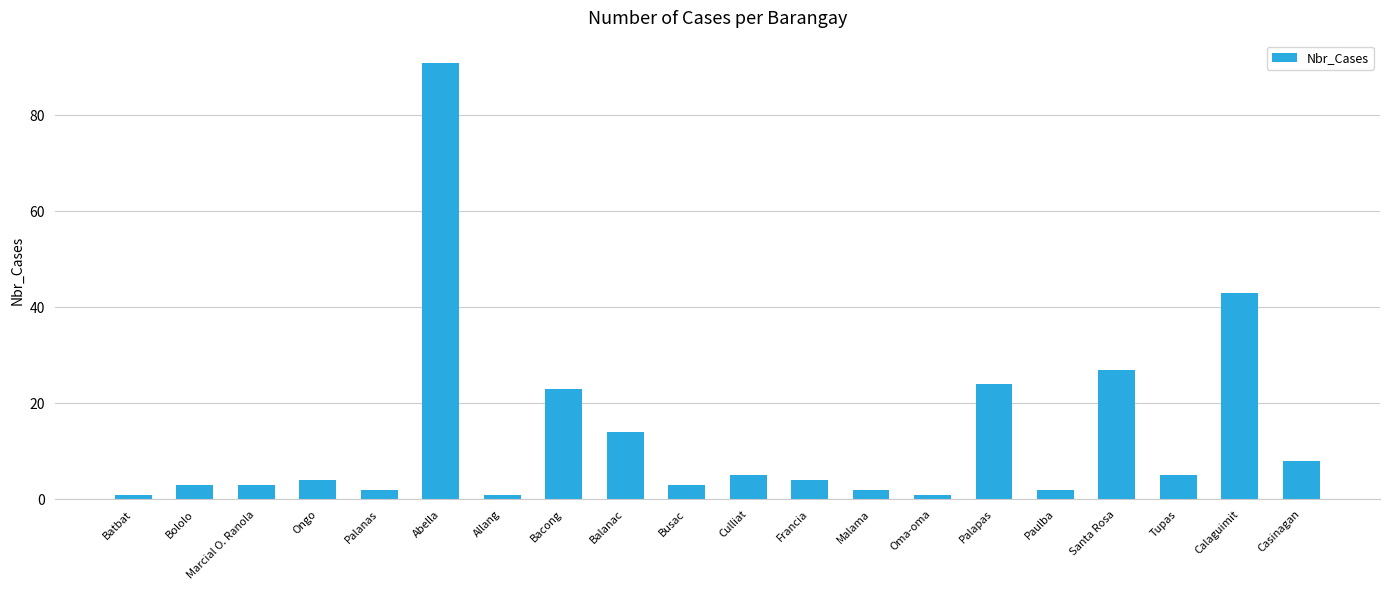

What is the value of the 17th bar from the left?

27